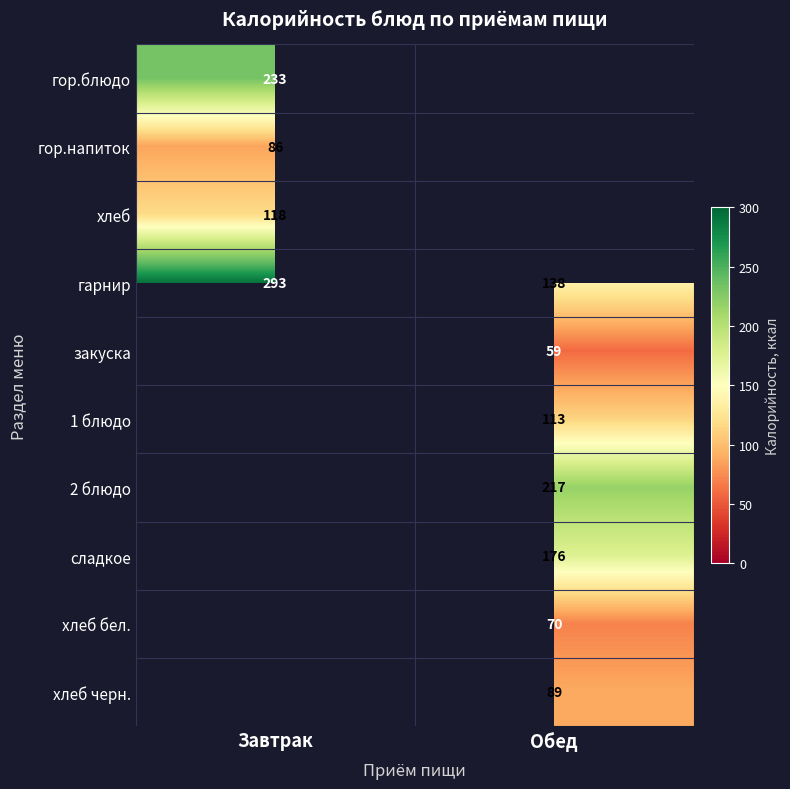

What is the approximate value of гарнир at Завтрак?

293